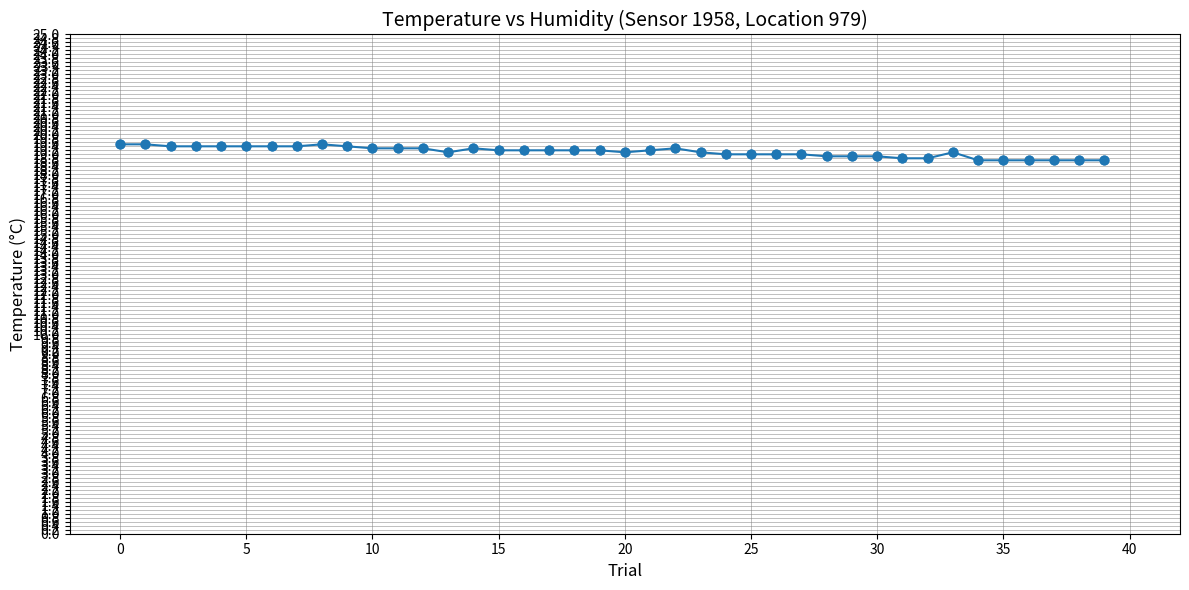

What is the average value?

19.1